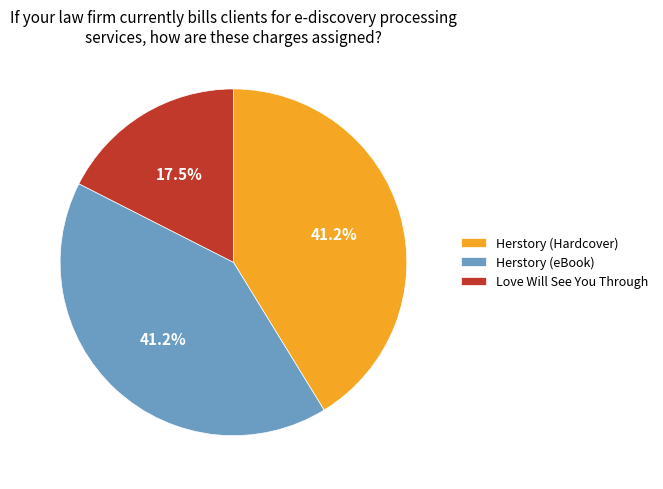

Which slice is the smallest?

Love Will See You Through